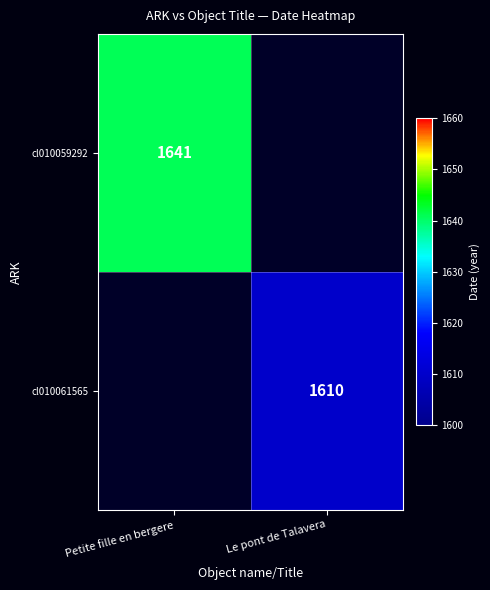

The value of cl010061565 at Le pont de Talavera is 785. True or false?

False